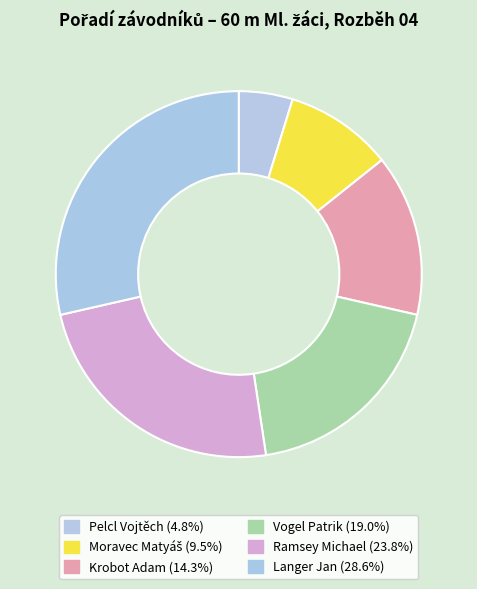

How many slices are in this pie chart?

6